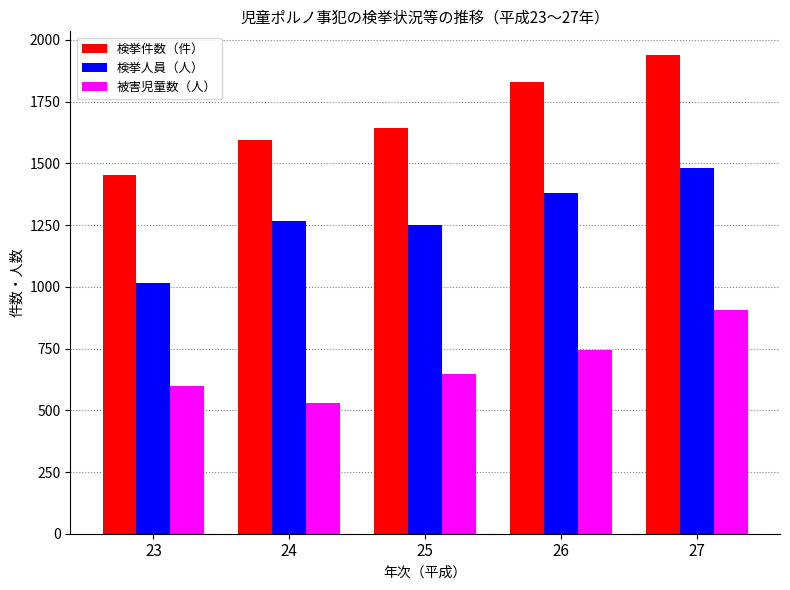

Between 25 and 27, which series saw the biggest shift?

検挙件数（件）